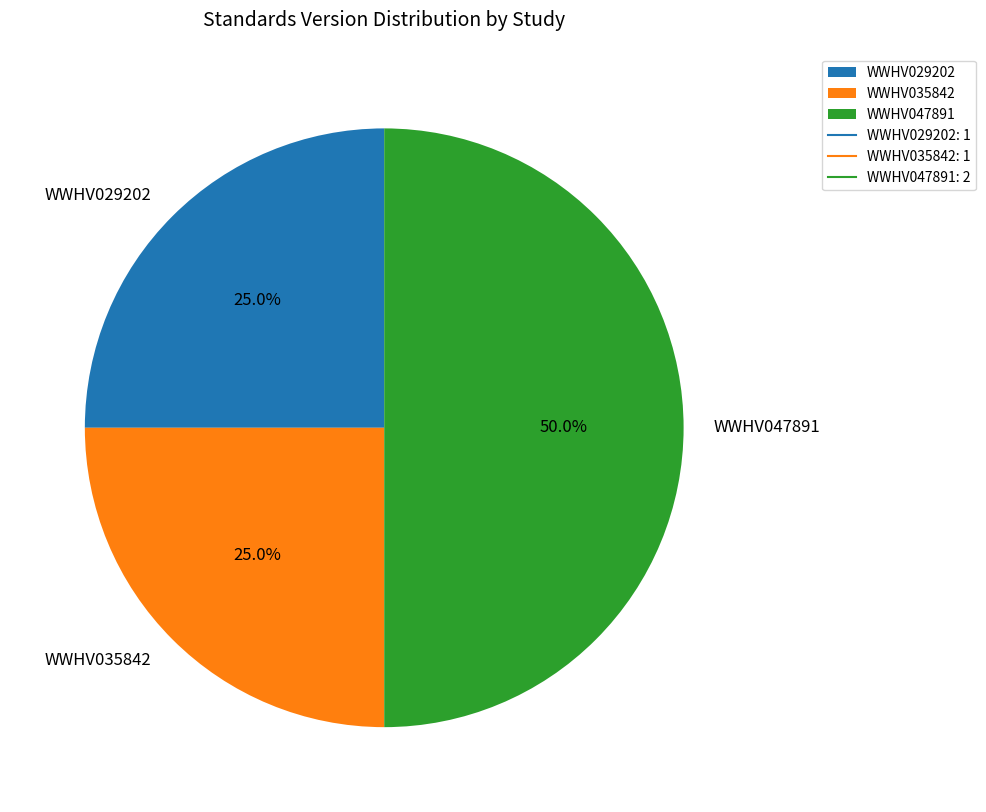

Which category has the biggest portion of the pie?

WWHV047891